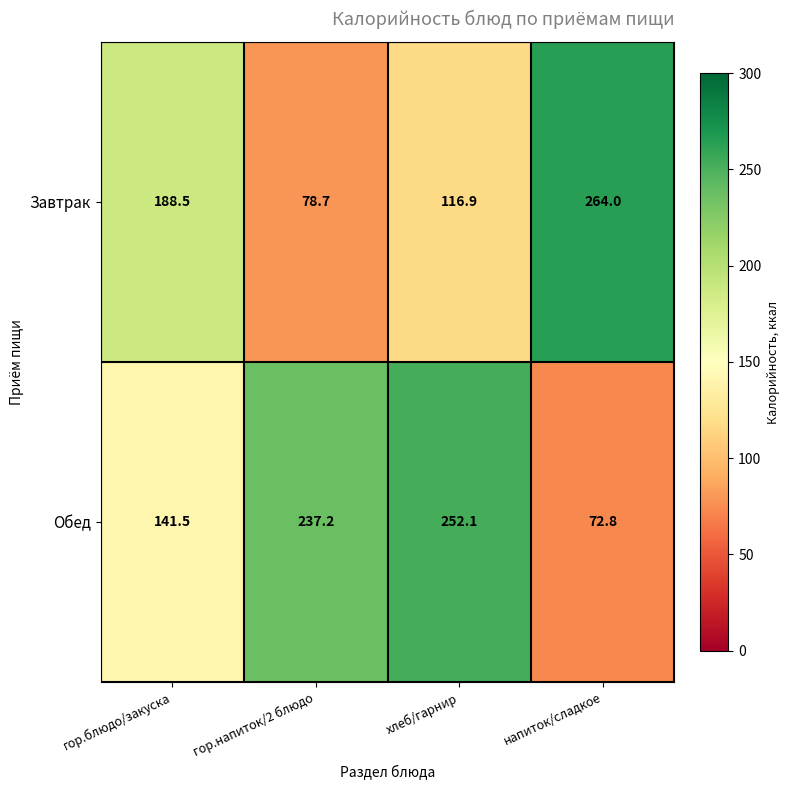

List the series in order of their overall mean, lowest first.

Завтрак, Обед